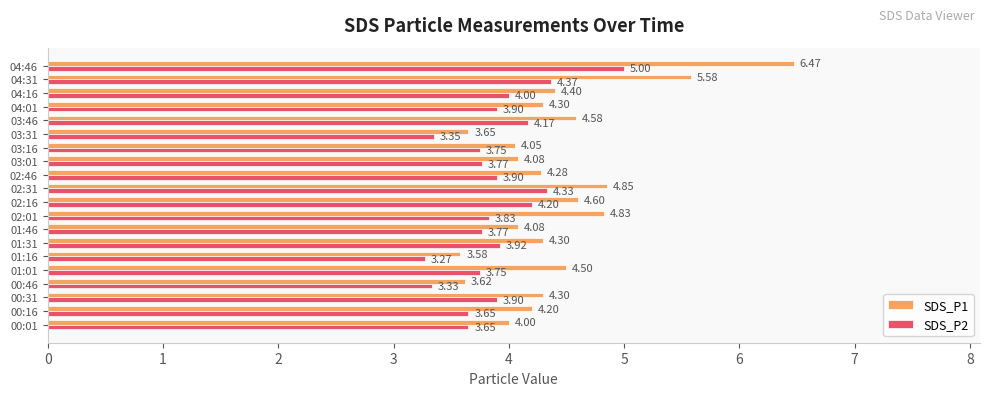

Which series has the largest range (max minus min)?

SDS_P1